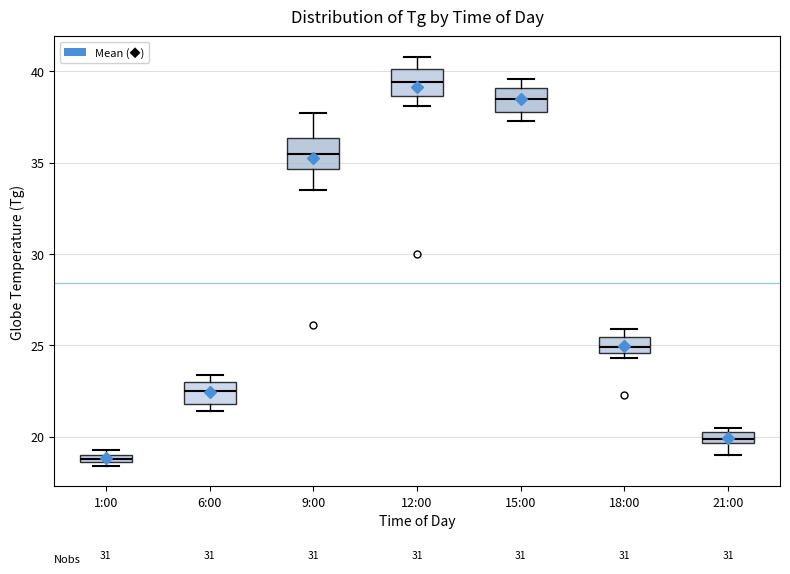

Where is the lower edge of the box for 15:00 on the y-axis? The values are not printed on the chart, so give them approximately, as read against the axis.

38.0